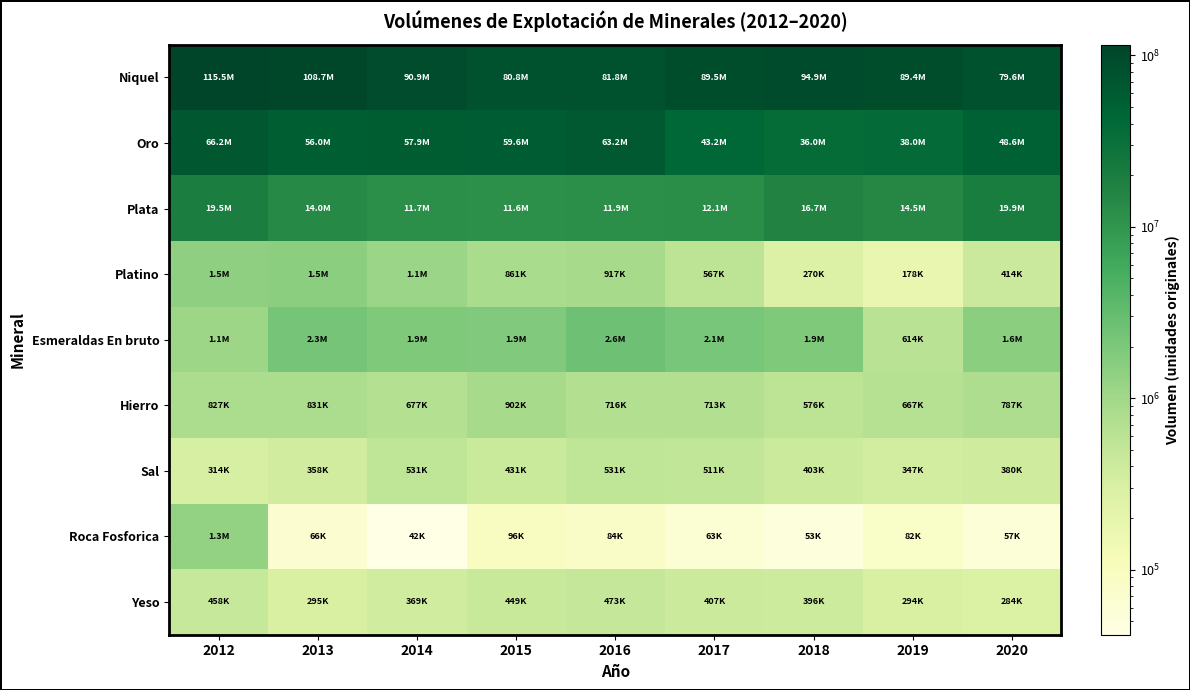

Reading left to right, extract all data points from this chart.

Niquel: 2012=115462366.0	2013=108731702.0	2014=90877272.0	2015=80844589.0	2016=81772590.0	2017=89519871.0	2018=94919782.1	2019=89444342.0	2020=79573145.0
Oro: 2012=66222186.5	2013=55968654.5	2014=57895497.3	2015=59637998.4	2016=63157330.1	2017=43158174.2	2018=35965440.9	2019=38006501.2	2020=48560872.0
Plata: 2012=19450785.8	2013=14046392.1	2014=11692338.2	2015=11602166.4	2016=11865867.1	2017=12076176.1	2018=16691319.6	2019=14479241.1	2020=19947837.2
Platino: 2012=1460116.1	2013=1520173.5	2014=1141633.7	2015=860593.4	2016=916967.7	2017=566774.4	2018=270461.5	2019=177950.7	2020=413994.8
Esmeraldas En bruto: 2012=1083697.5	2013=2306891.3	2014=1896799.3	2015=1877931.9	2016=2609661.0	2017=2133915.5	2018=1935671.0	2019=613716.3	2020=1555470.4
Hierro: 2012=827446.7	2013=831279.5	2014=676525.0	2015=902451.0	2016=715881.3	2017=712867.6	2018=575578.1	2019=666714.8	2020=786641.5
Sal: 2012=313664.1	2013=357738.0	2014=530970.4	2015=430529.7	2016=530811.9	2017=511116.6	2018=403316.4	2019=347183.0	2020=380406.0
Roca Fosforica: 2012=1312883.9	2013=65759.1	2014=41692.0	2015=95594.1	2016=84179.5	2017=63483.4	2018=52944.6	2019=81902.9	2020=56846.3
Yeso: 2012=458321.8	2013=294586.8	2014=369164.1	2015=449094.3	2016=472511.1	2017=406623.0	2018=396371.8	2019=294137.1	2020=284222.2